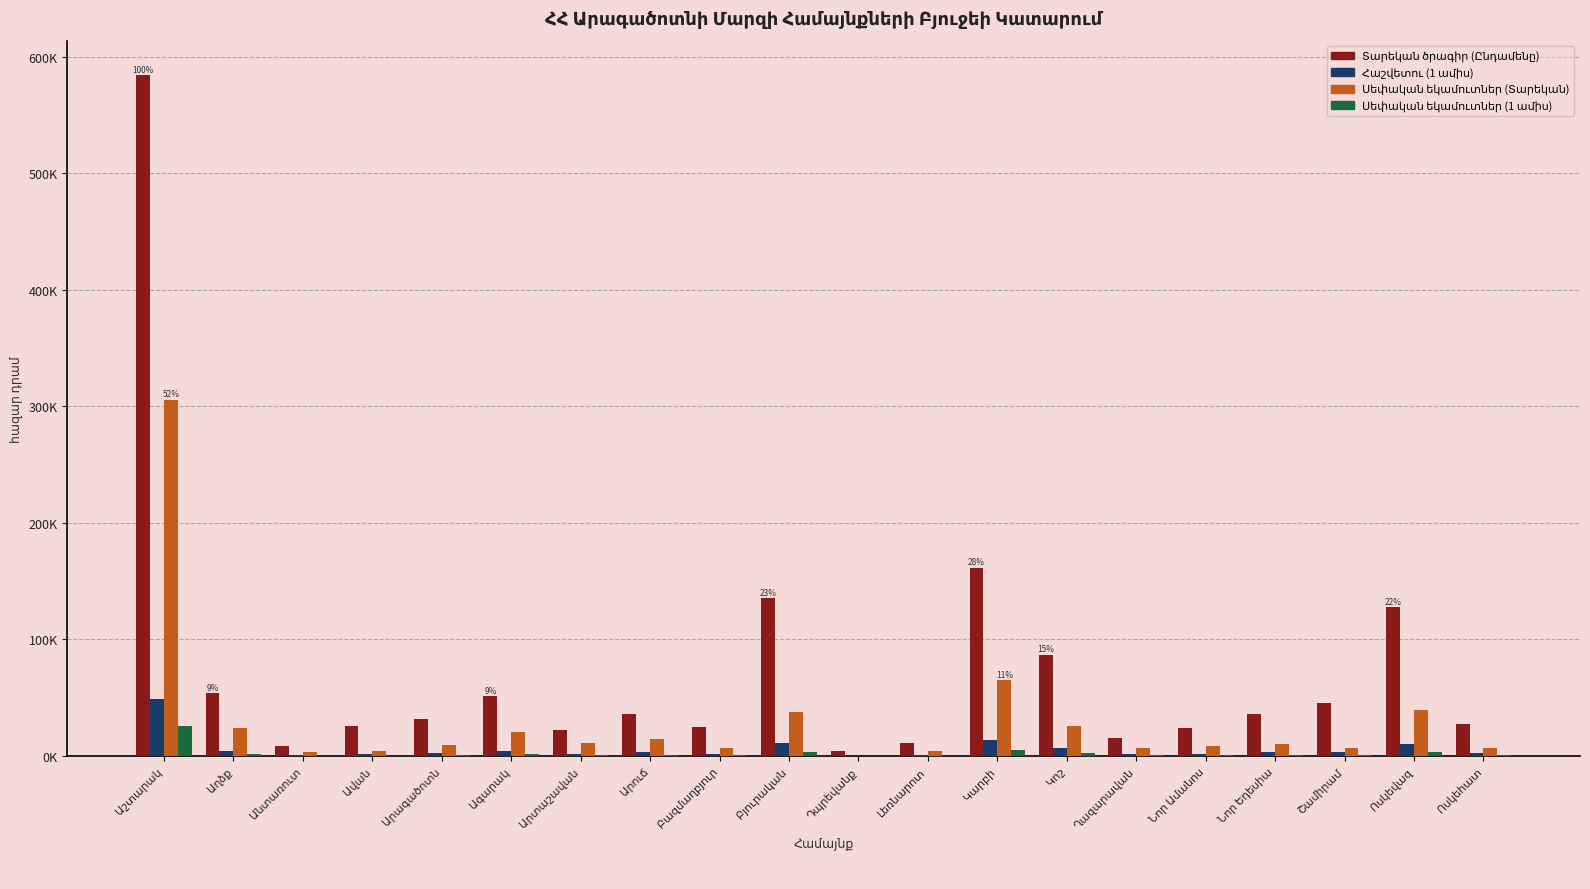

Are the bars grouped side by side (vs. stacked)?

Yes